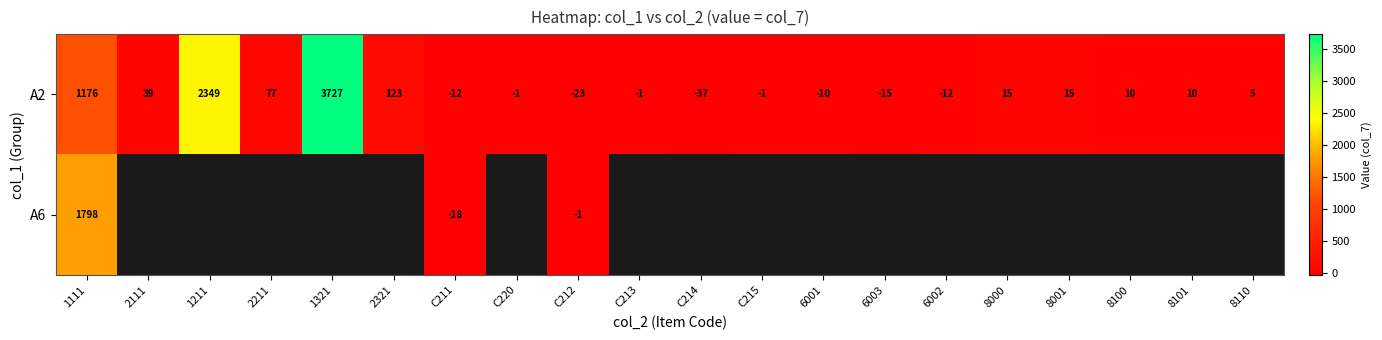

What is the difference between the highest and lowest values at 1111?

622